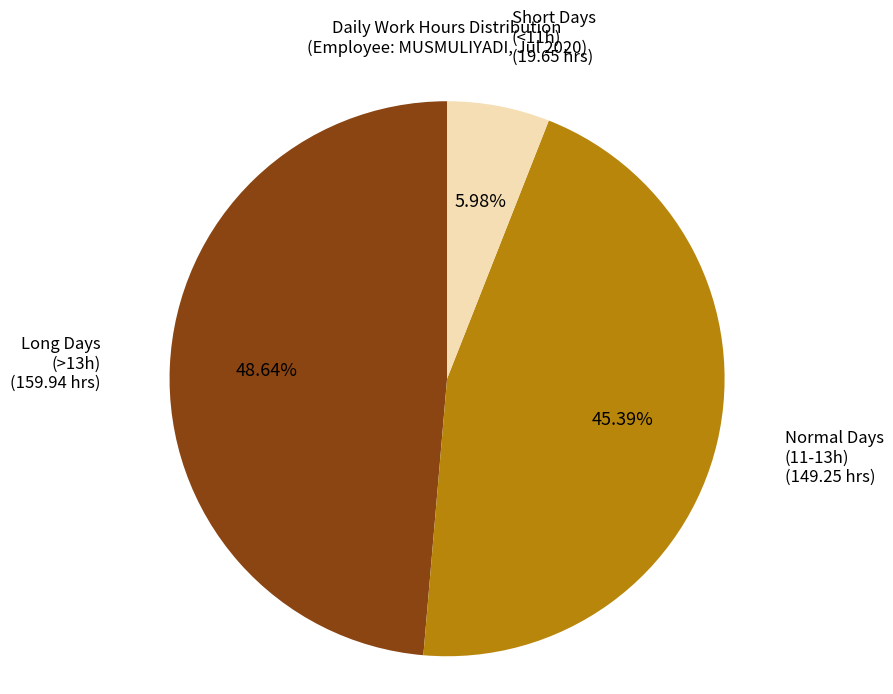

Is there any slice that represents more than half of the pie?

No